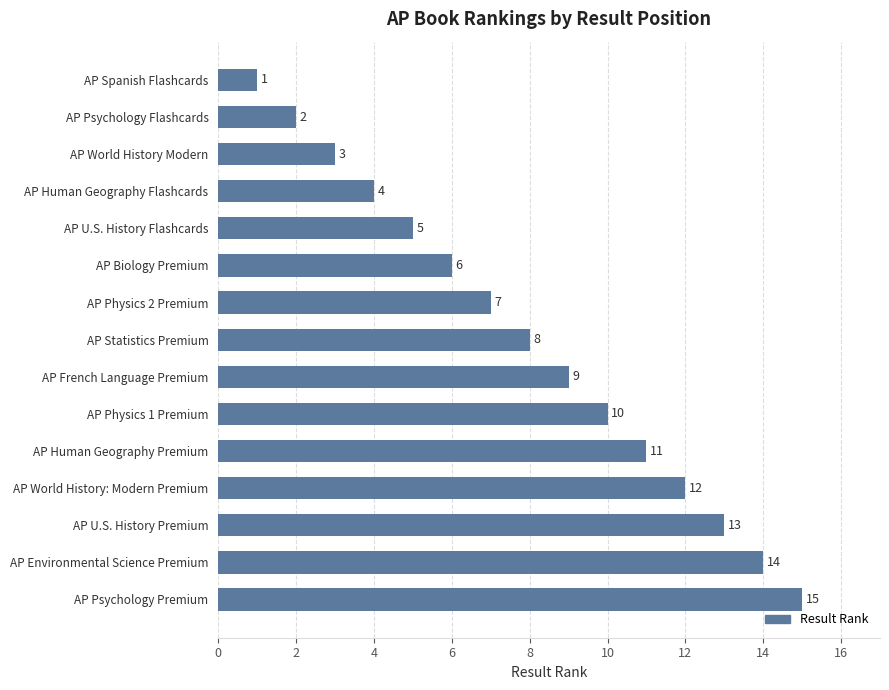

What is the sum of all values?

120